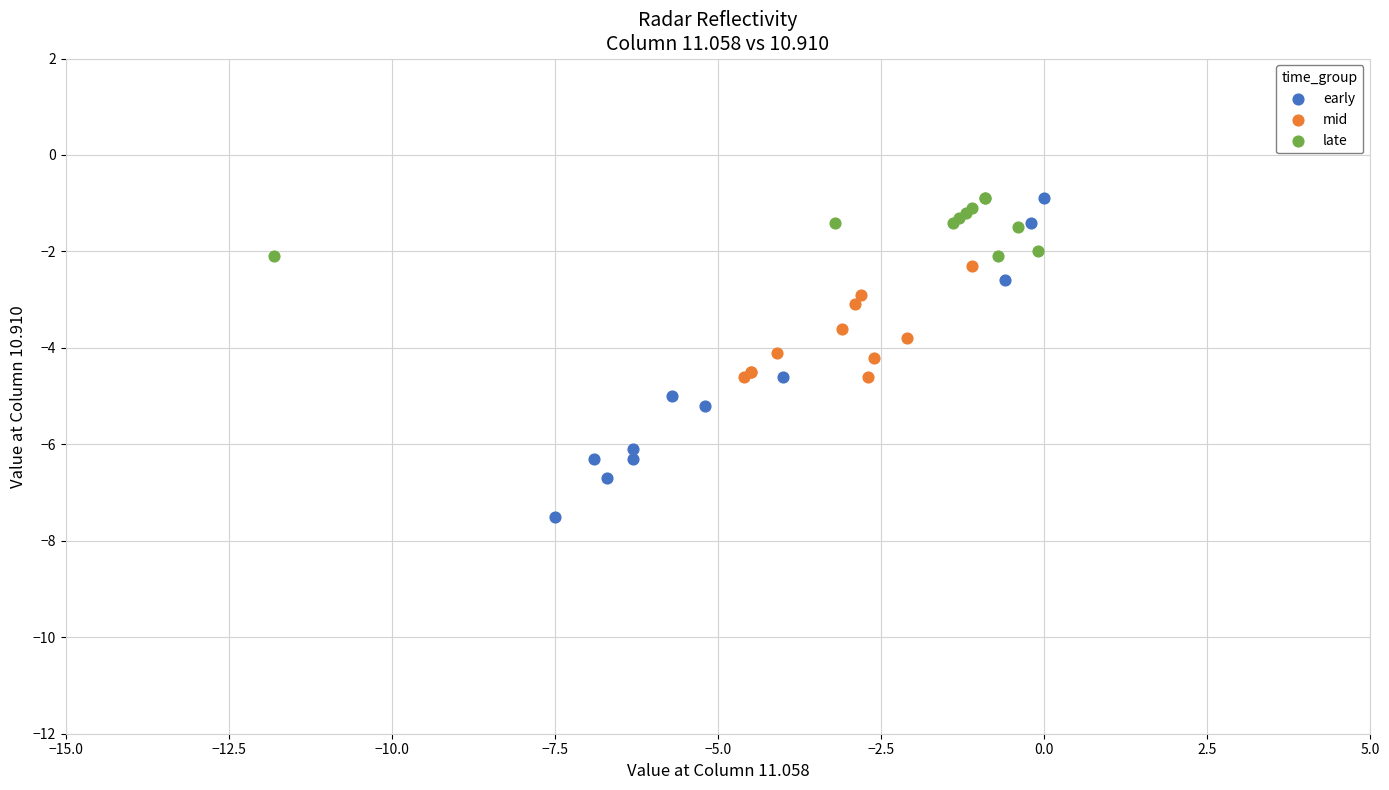

What are all the series names shown in the legend?

early, mid, late